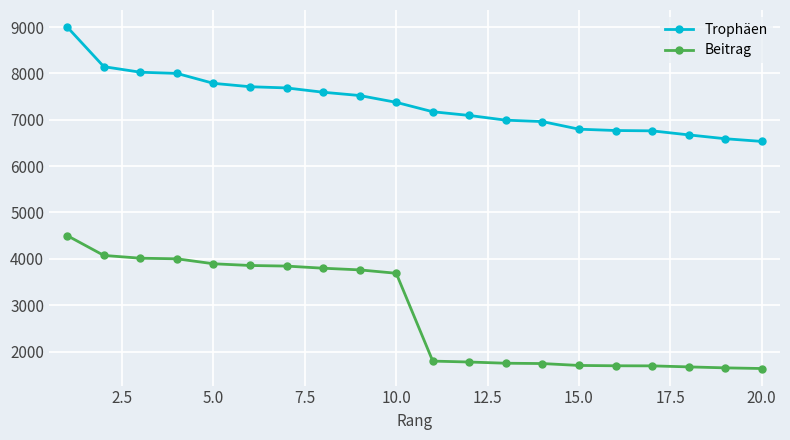

Does the chart have visible grid lines?

Yes